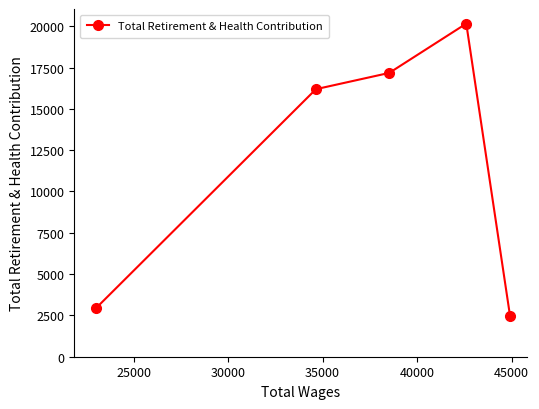

How many lines are shown in the chart?

1